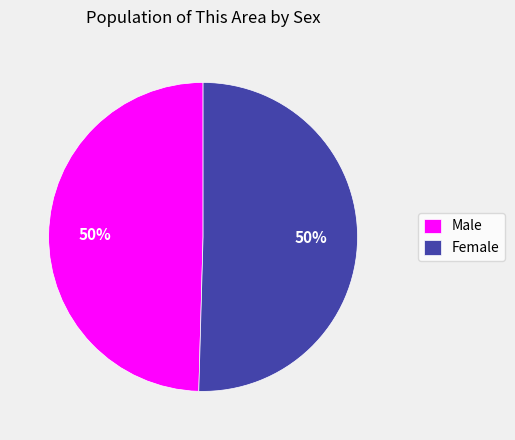

How many slices are in this pie chart?

2